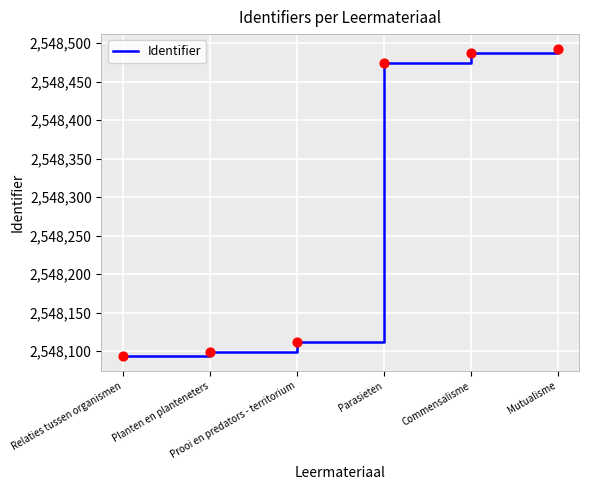

What is the change in value from Parasieten to Mutualisme?

+17